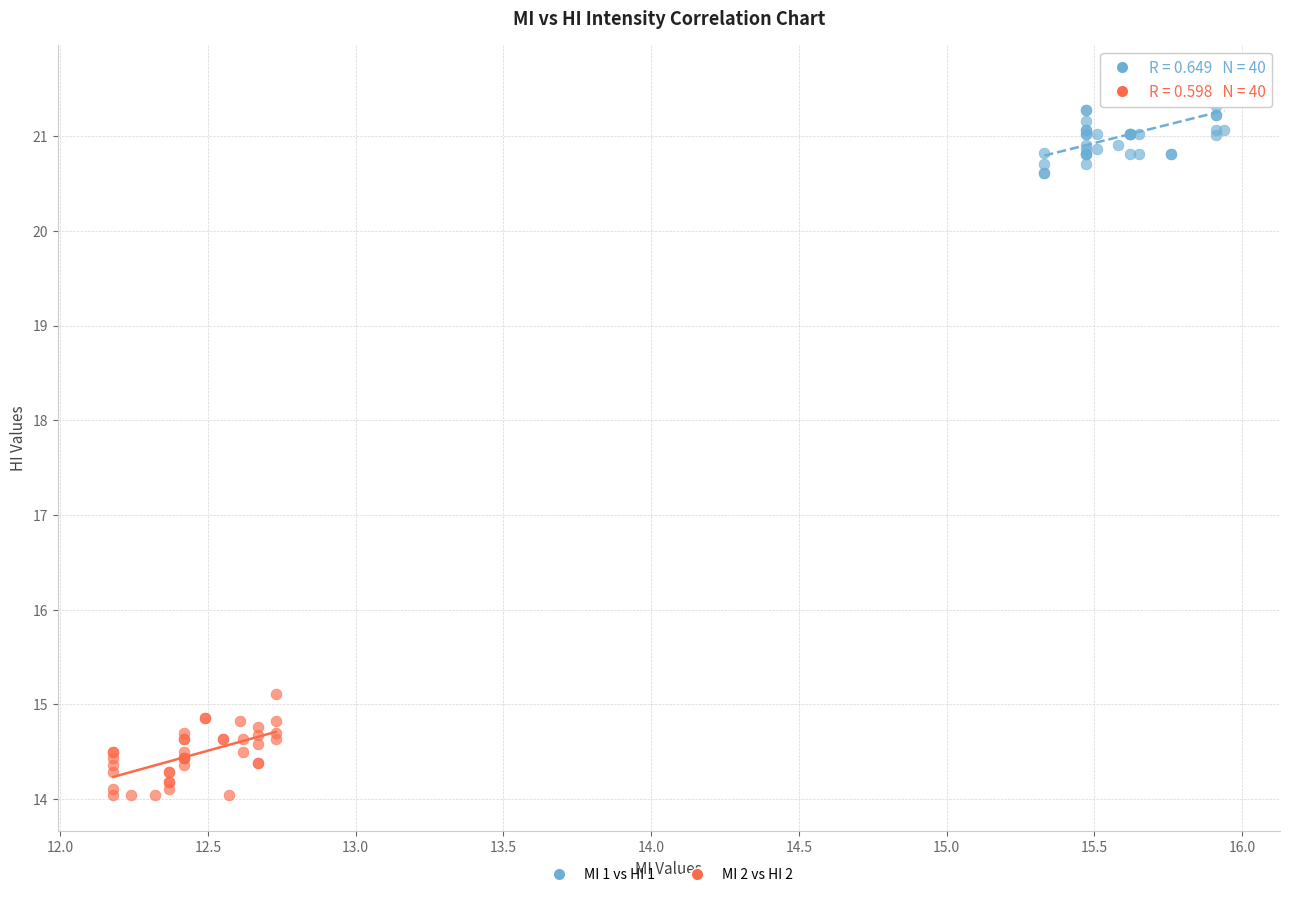

Which series contains the lowest Y value?

MI 2 vs HI 2